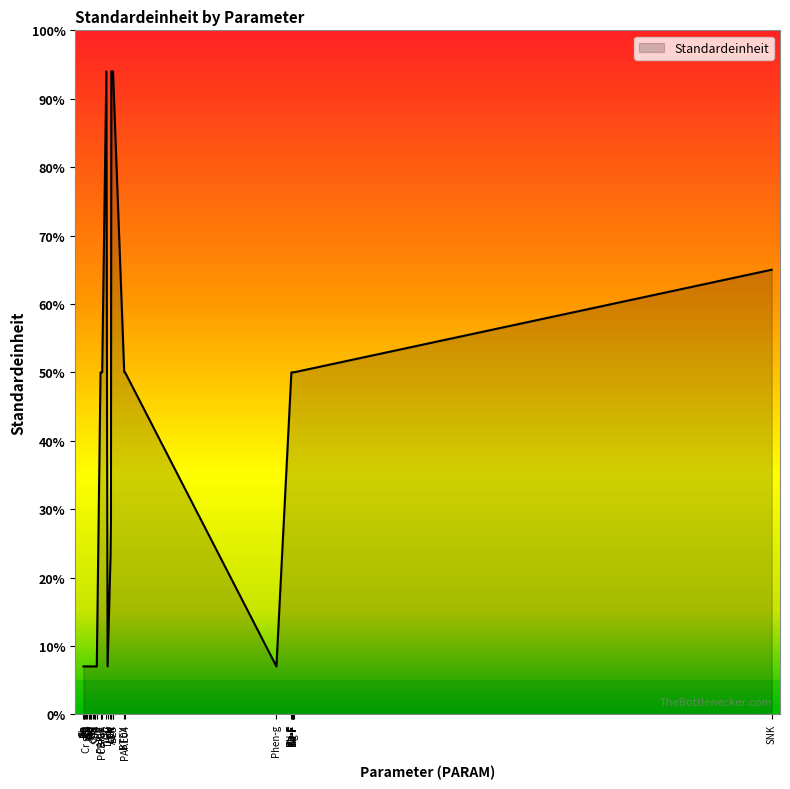

True or false: the data shows 21 at PAK-E.

False